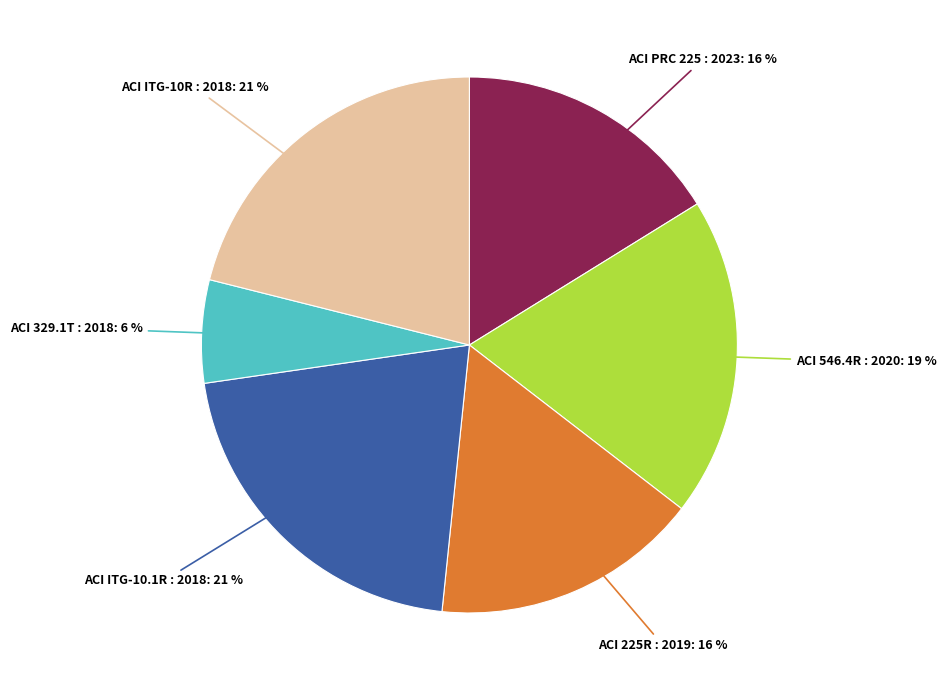

To the nearest percent, what portion does ACI ITG-10R : 2018 represent?

21%